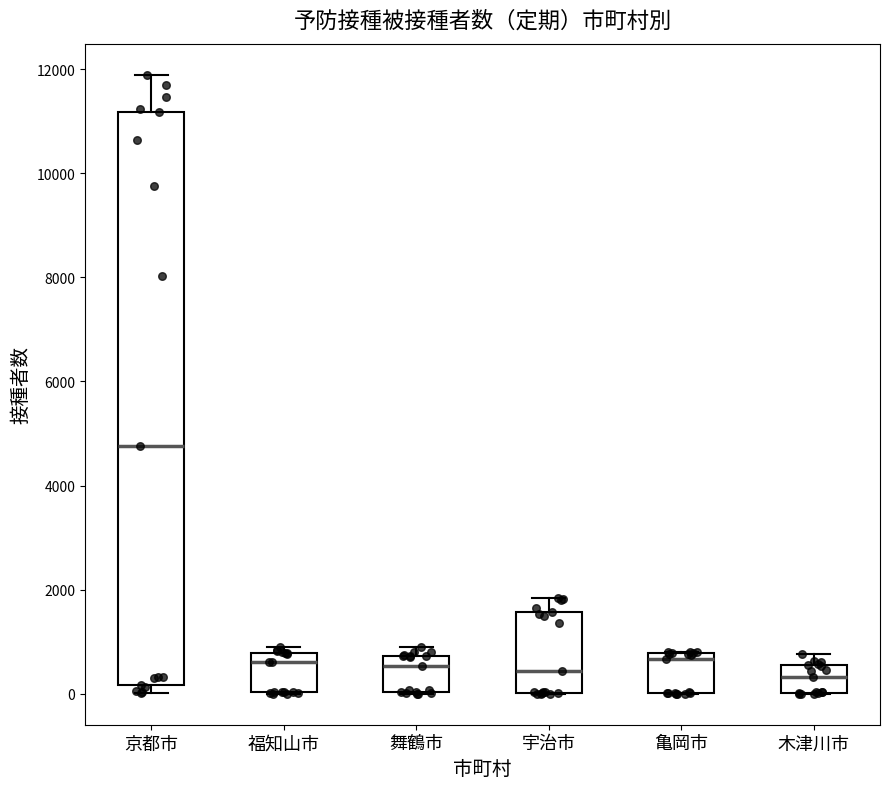

Reading left to right, transcribe this box plot: for each box, give where its median line is, the range the box spans, and where its two whiskers end, as read against the y-axis. The values are not printed on the chart, so give them approximately, as read against the axis.

京都市: median 4800, box 200 to 11200, whiskers 0 to 11800
福知山市: median 600, box 0 to 800, whiskers 0 to 800 (just above the box's upper edge)
舞鶴市: median 600, box 0 to 800, whiskers 0 to 1000
宇治市: median 400, box 0 to 1600, whiskers 0 to 1800
亀岡市: median 600, box 0 to 800, whiskers 0 to 800
木津川市: median 400, box 0 to 600, whiskers 0 to 800